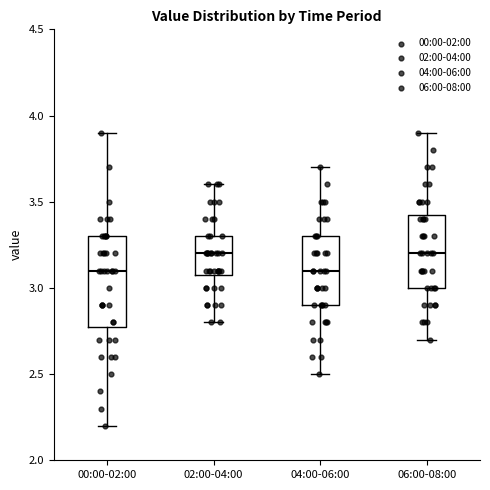

Reading left to right, read every box against the y-axis: the position of its median line, the range the box covers, and the ends of its whiskers. The values are not printed on the chart, so give them approximately, as read against the axis.

00:00-02:00: median 3.10, box 2.80 to 3.30, whiskers 2.20 to 3.90
02:00-04:00: median 3.20, box 3.10 to 3.30, whiskers 2.80 to 3.60
04:00-06:00: median 3.10, box 2.90 to 3.30, whiskers 2.50 to 3.70
06:00-08:00: median 3.20, box 3.00 to 3.45, whiskers 2.70 to 3.90